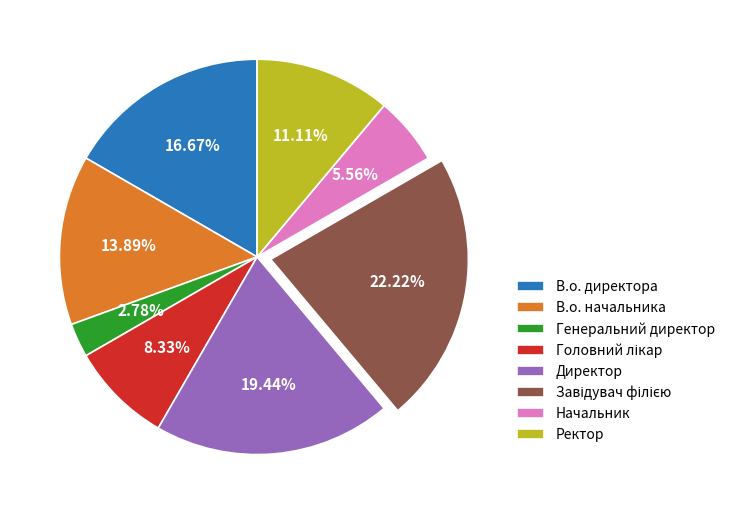

Combined, do В.о. директора and В.о. начальника account for over 50%?

No